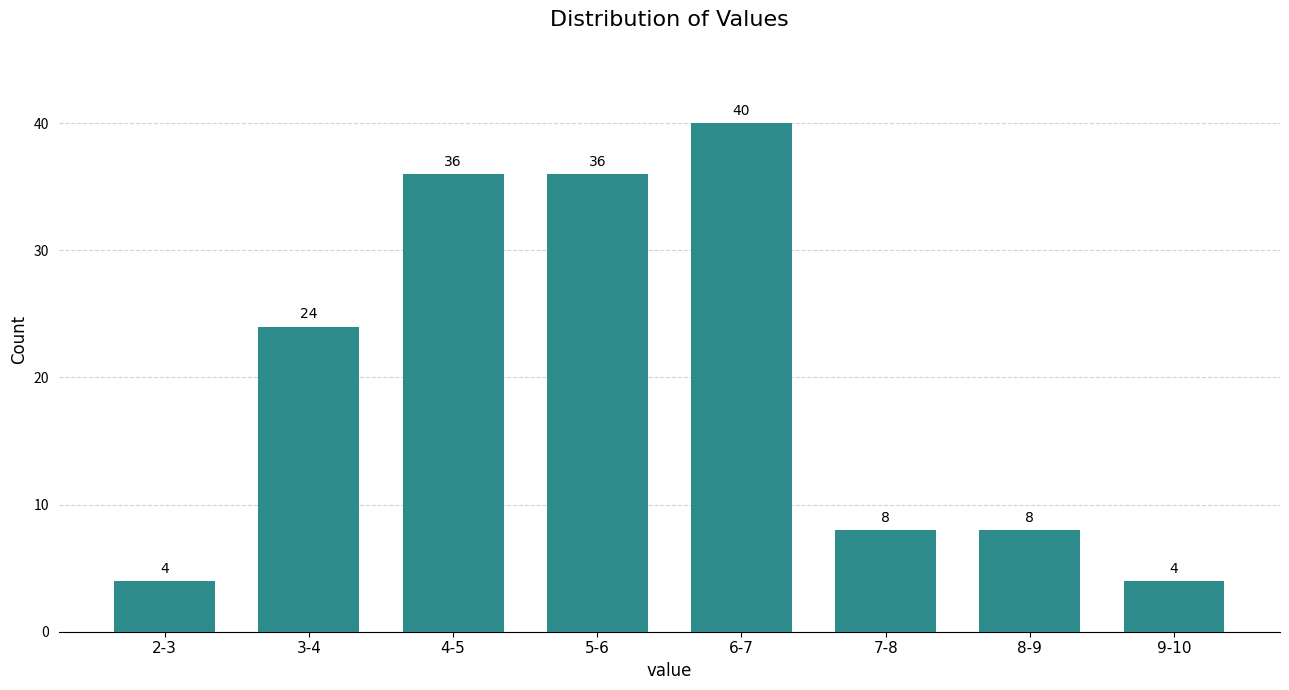

Reading right to left, list all the values displayed in this chart.

9-10=4	8-9=8	7-8=8	6-7=40	5-6=36	4-5=36	3-4=24	2-3=4